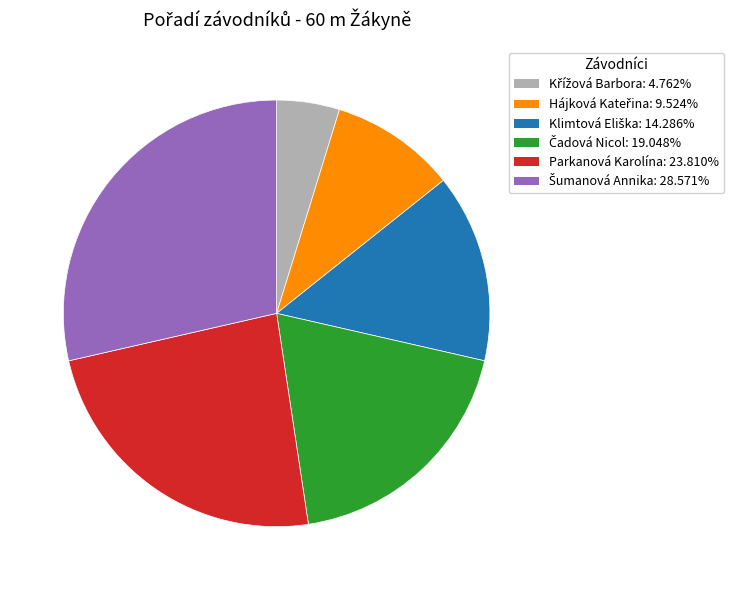

Does any single category account for the majority?

No